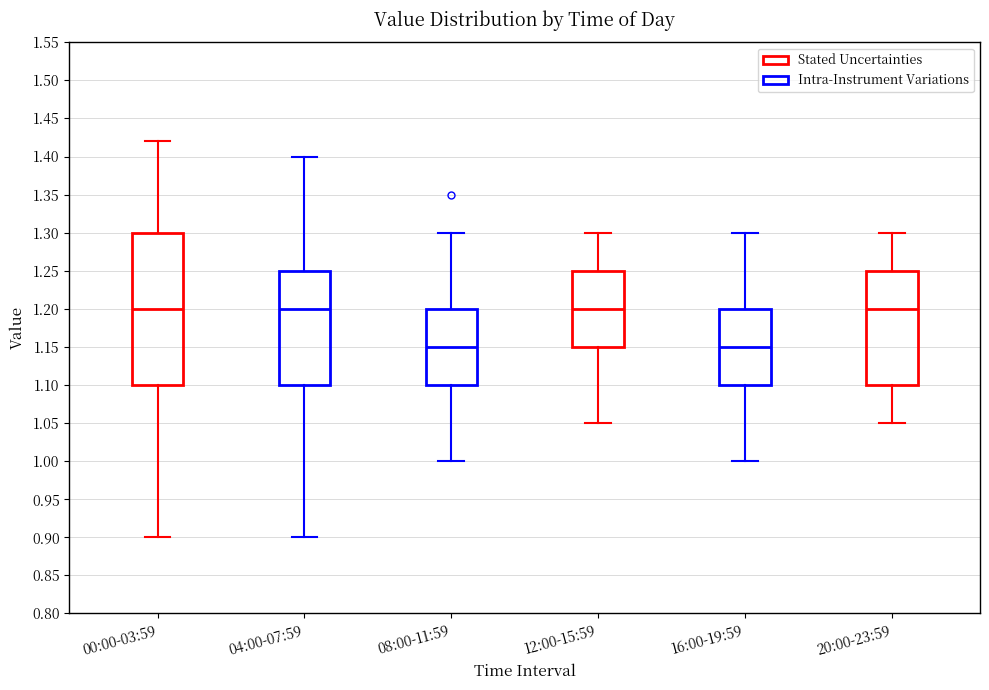

Reading left to right, transcribe this box plot: for each box, give where its median line is, the range the box spans, and where its two whiskers end, as read against the y-axis. The values are not printed on the chart, so give them approximately, as read against the axis.

00:00-03:59: median 1.20, box 1.10 to 1.30, whiskers 0.90 to 1.42
04:00-07:59: median 1.20, box 1.10 to 1.25, whiskers 0.90 to 1.40
08:00-11:59: median 1.15, box 1.10 to 1.20, whiskers 1.00 to 1.30
12:00-15:59: median 1.20, box 1.15 to 1.25, whiskers 1.05 to 1.30
16:00-19:59: median 1.15, box 1.10 to 1.20, whiskers 1.00 to 1.30
20:00-23:59: median 1.20, box 1.10 to 1.25, whiskers 1.05 to 1.30